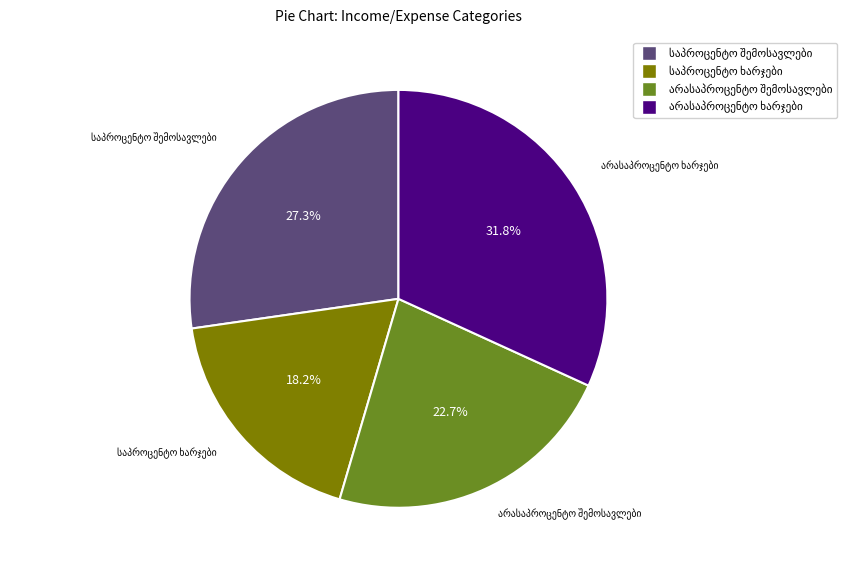

Is there a majority slice in this chart?

No